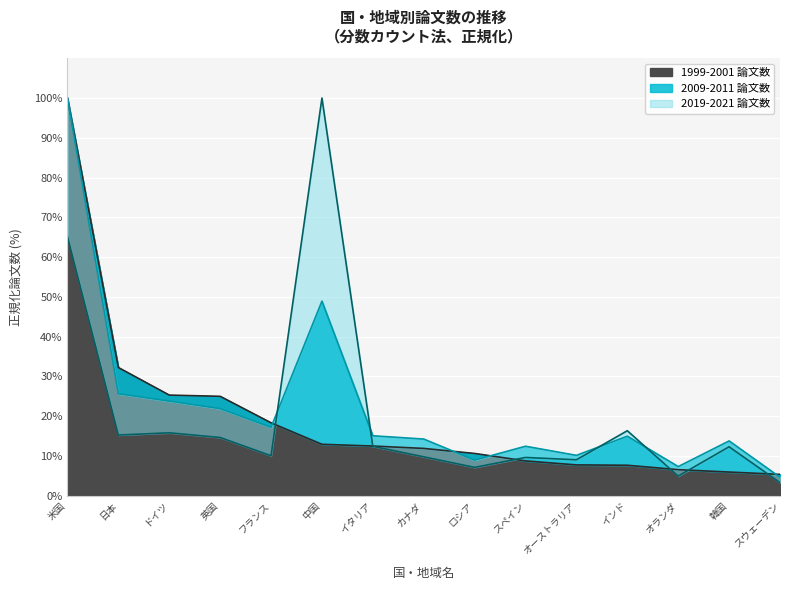

How many values in the 2019-2021 論文数 series exceed 12?

8